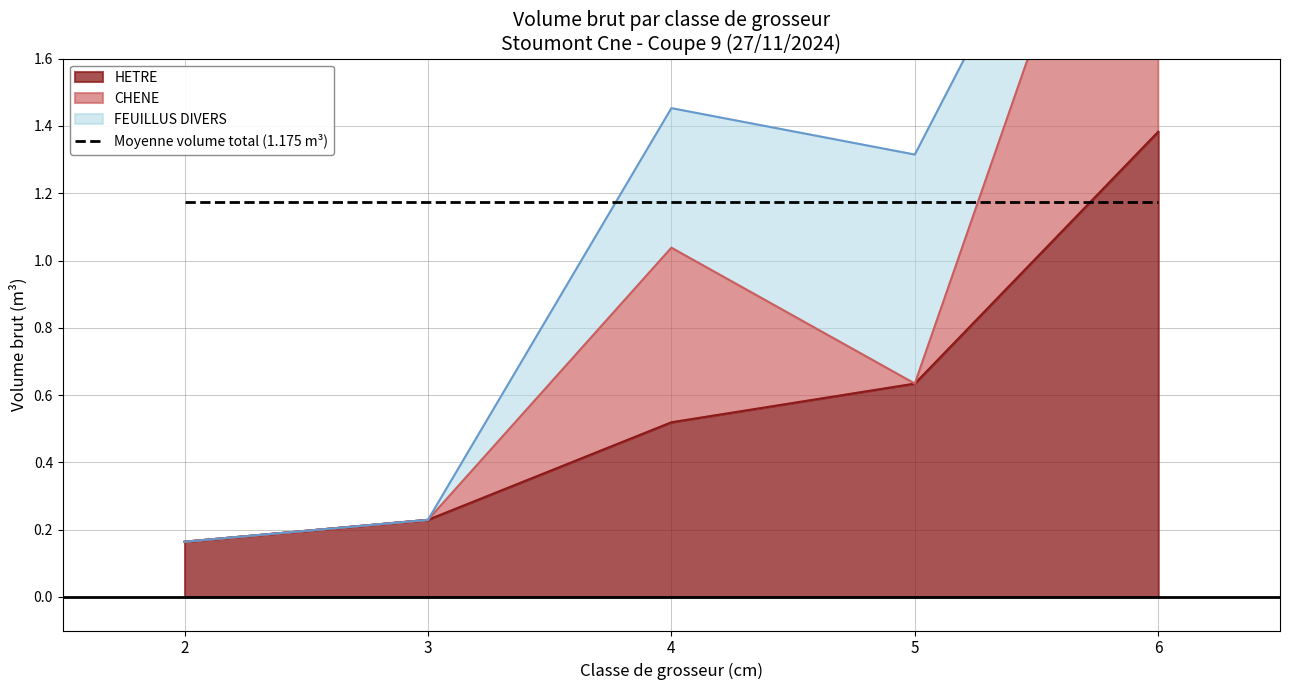

What is the label of the 3rd point from the left?

cm=4 (HETRE)